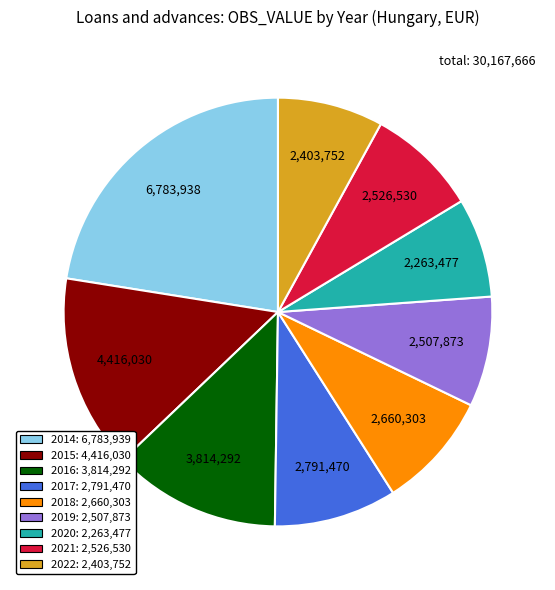

Which has a higher value, 2018 or 2020?

2018